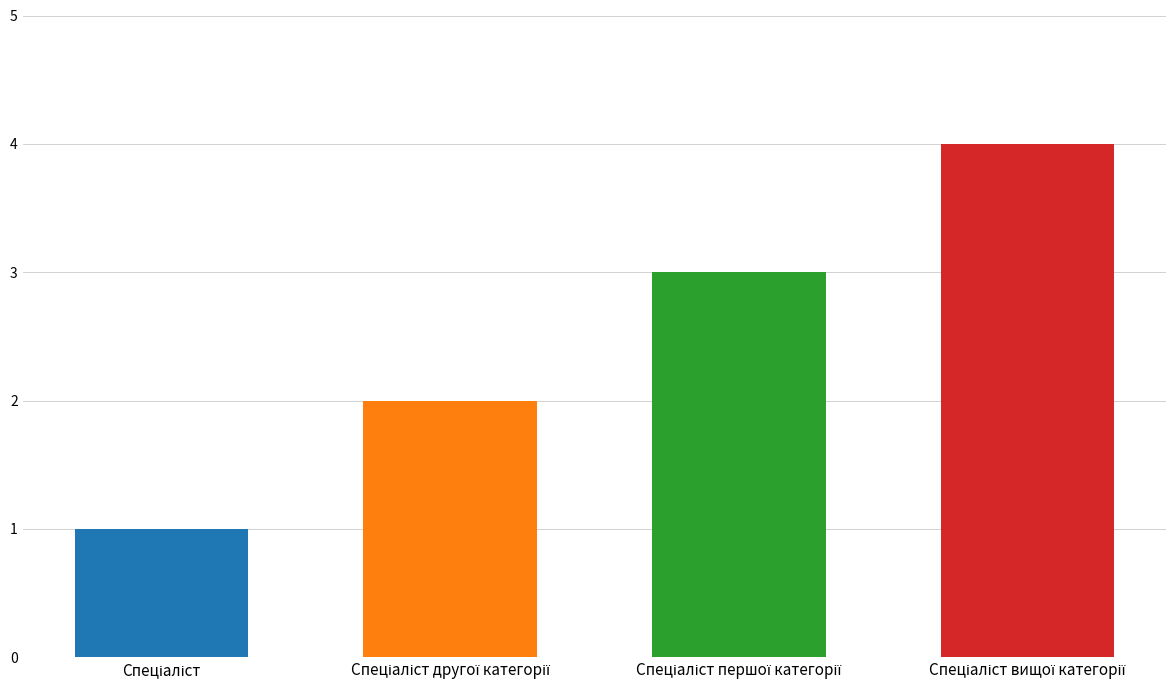

At which label is the value closest to 2?

Спеціаліст другої категорії